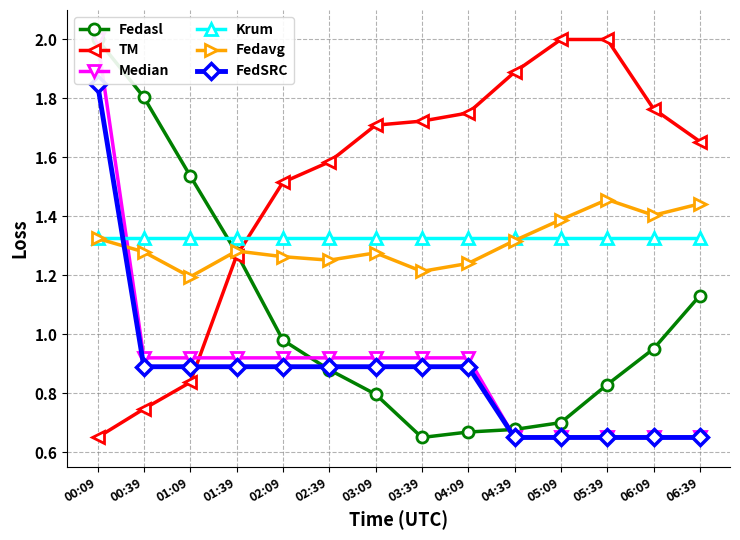

At how many categories does at least one series exceed 1?

14